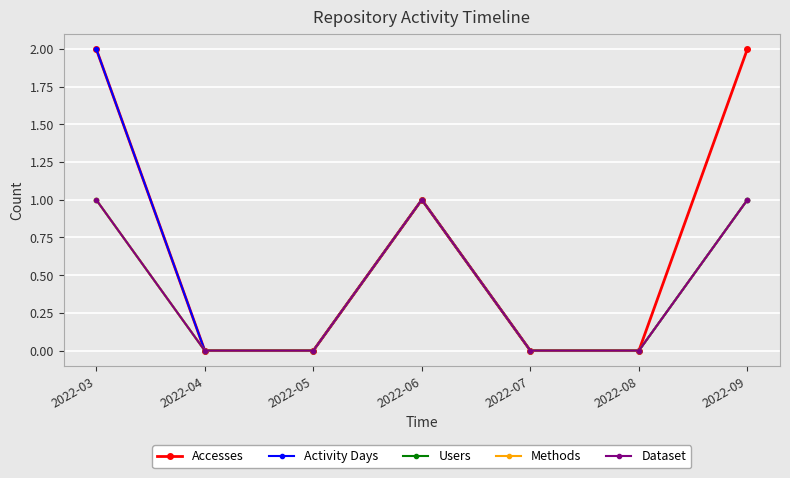

Where is Methods nearest to the value 0?

2022-04